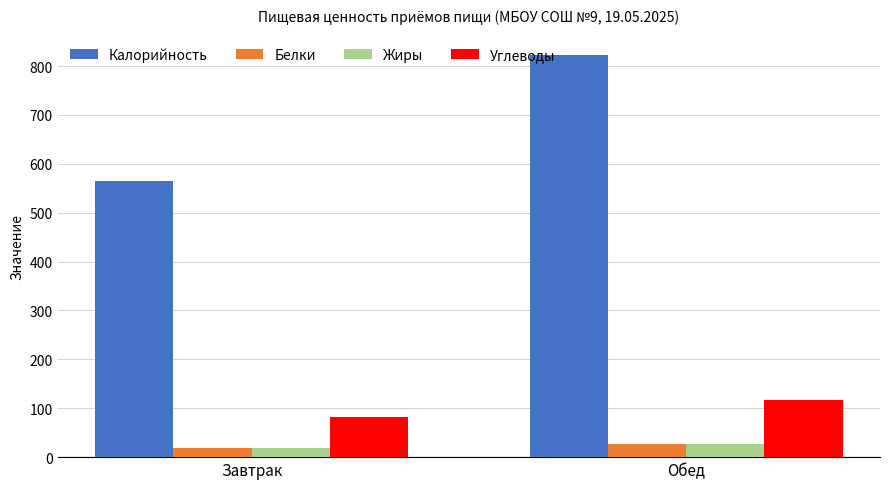

What is the label of the 1st bar from the right?

Обед